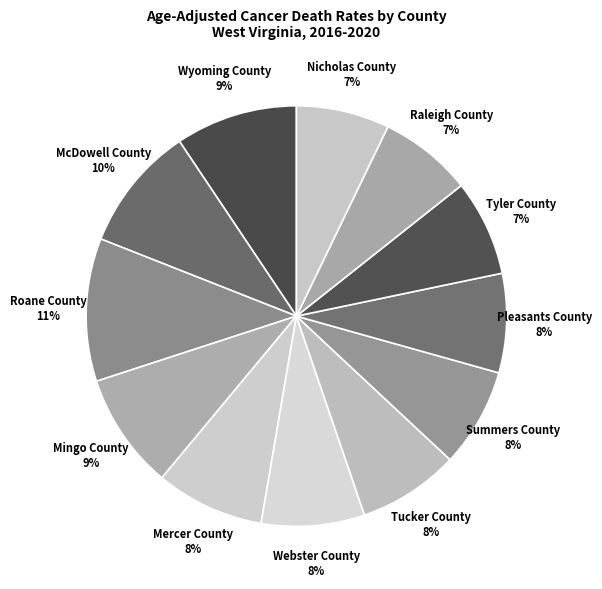

To the nearest percent, what is the average slice percentage?

8%